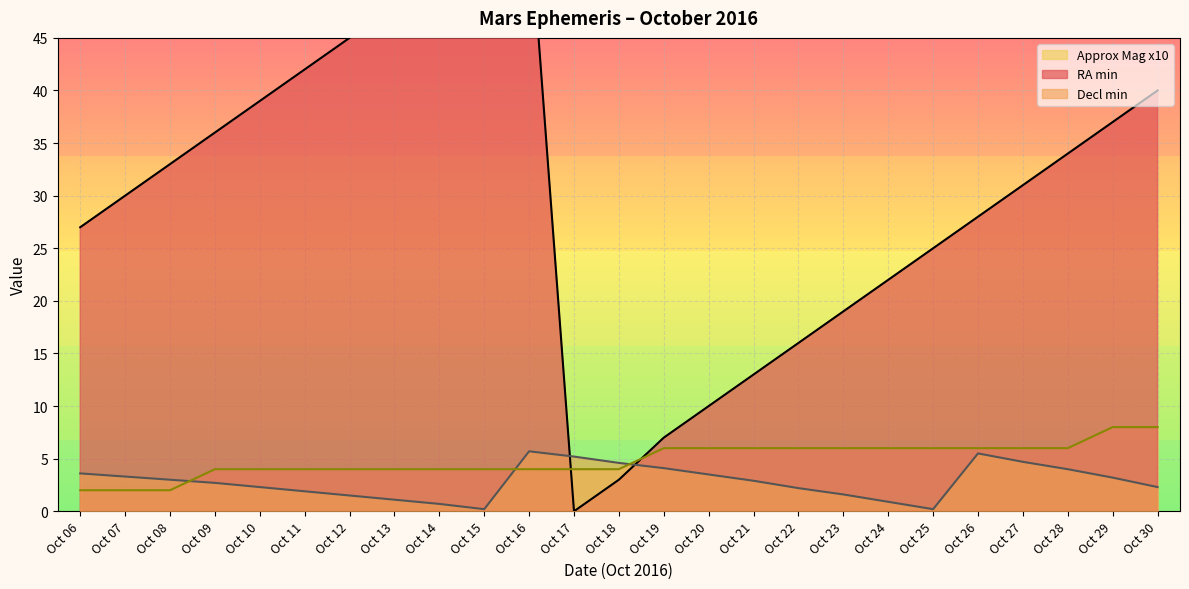

How many data points does each series have?

25